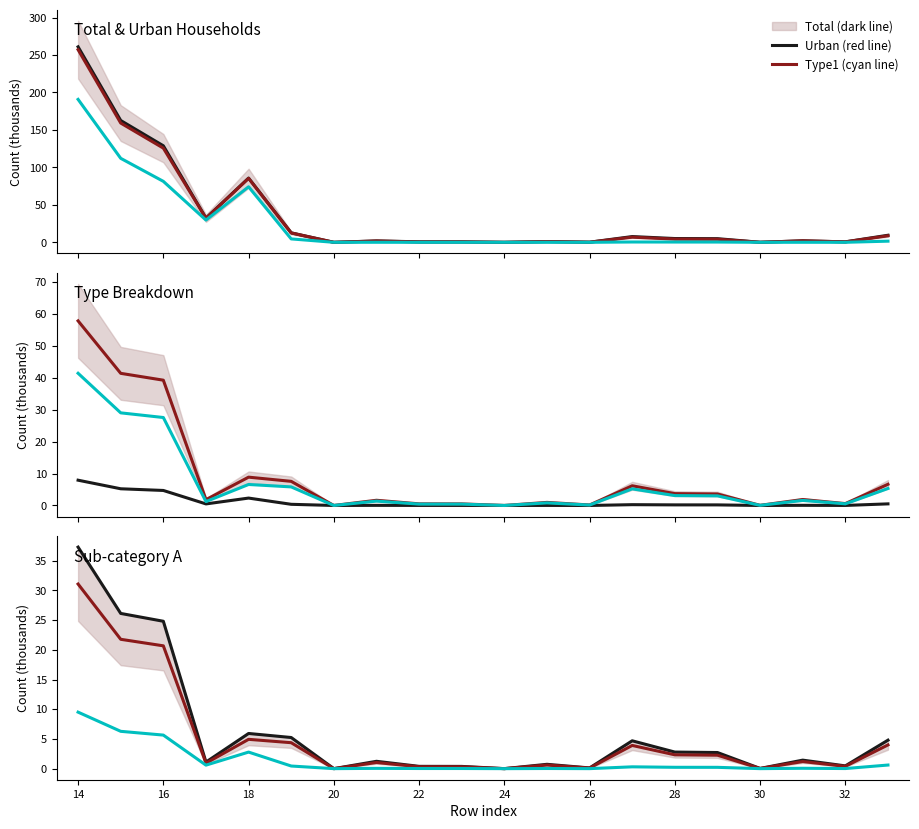

Which has a higher value, 14 or 16?

14